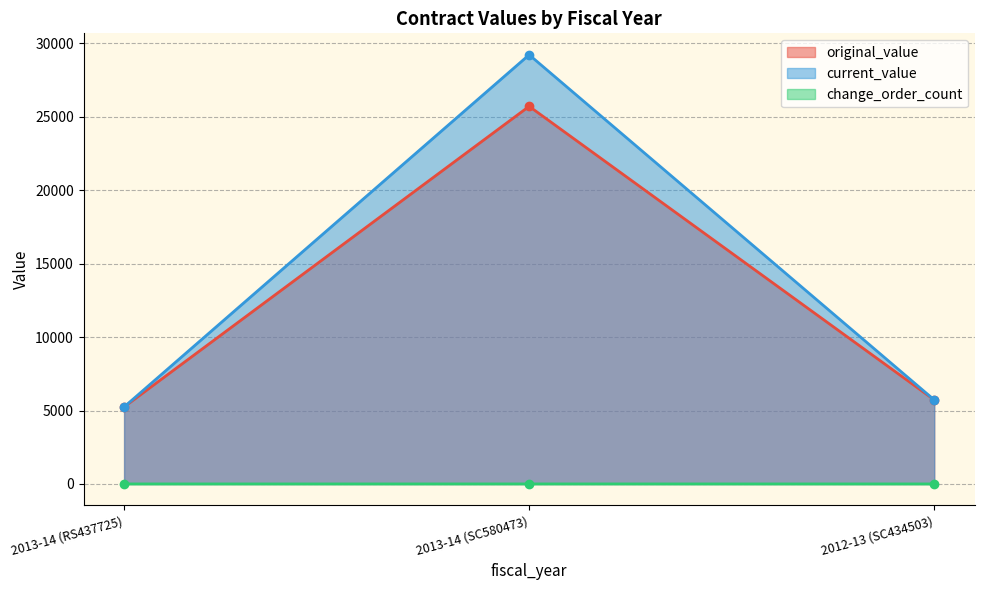

What are all the series names shown in the legend?

original_value, current_value, change_order_count